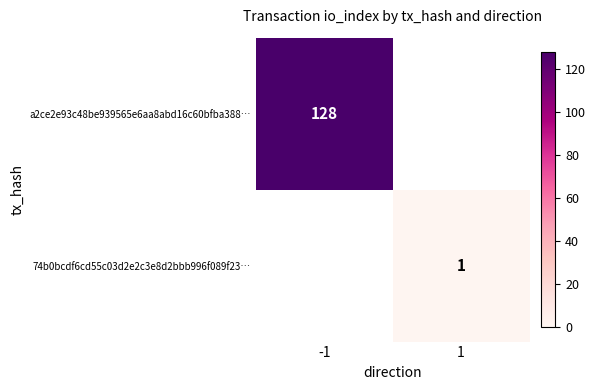

Is it true that a2ce2e93c48be939565e6aa8abd16c60bfba388… equals 169 at -1?

False